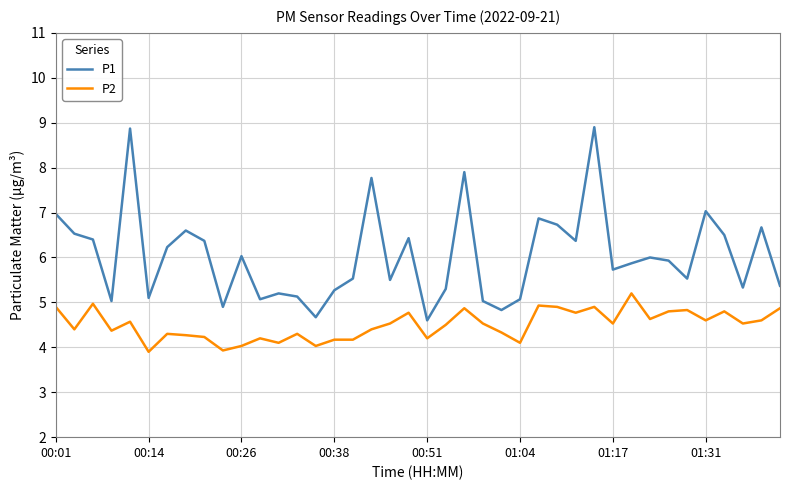

Reading left to right, list all the values displayed in this chart.

P1: 7.0	6.5	6.4	5.0	8.9	5.1	6.2	6.6	6.4	4.9	6.0	5.1	5.2	5.1	4.7	5.3	5.5	7.8	5.5	6.4	4.6	5.3	7.9	5.0	4.8	5.1	6.9	6.7	6.4	8.9	5.7	5.9	6.0	5.9	5.5	7.0	6.5	5.3	6.7	5.4
P2: 4.9	4.4	5.0	4.4	4.6	3.9	4.3	4.3	4.2	3.9	4.0	4.2	4.1	4.3	4.0	4.2	4.2	4.4	4.5	4.8	4.2	4.5	4.9	4.5	4.3	4.1	4.9	4.9	4.8	4.9	4.5	5.2	4.6	4.8	4.8	4.6	4.8	4.5	4.6	4.9